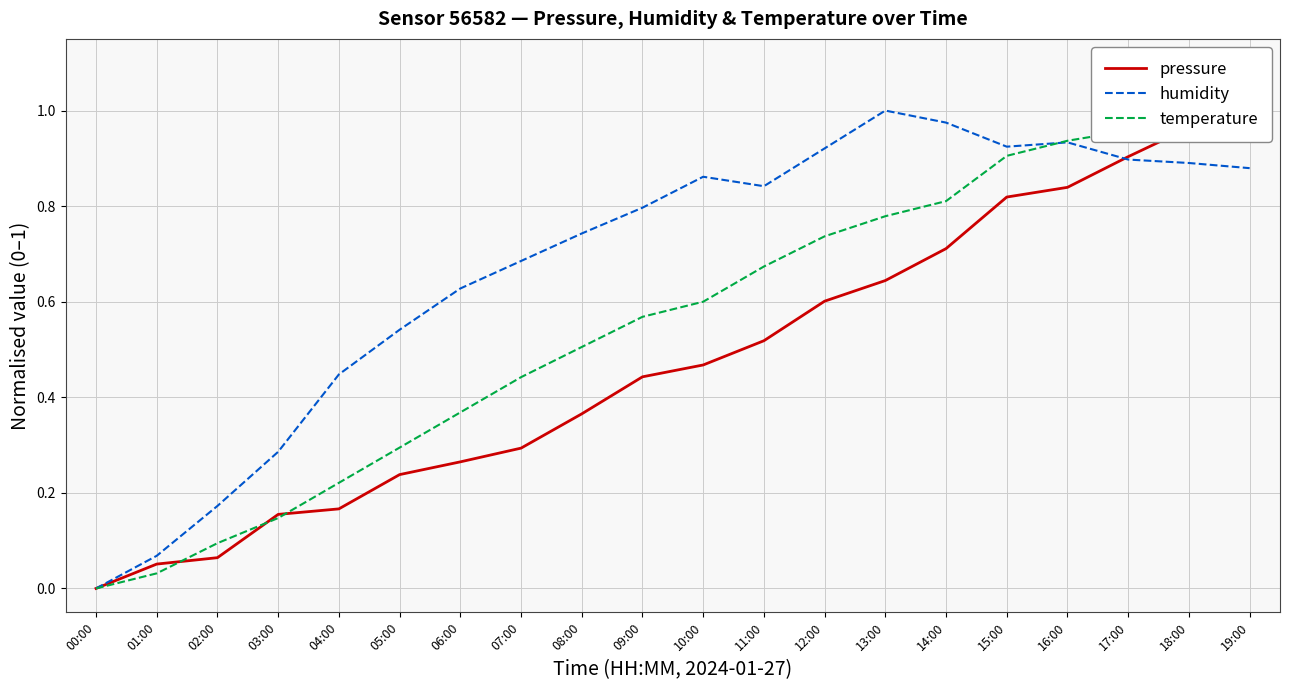

Between 18:00 and 13:00, which is larger?

18:00